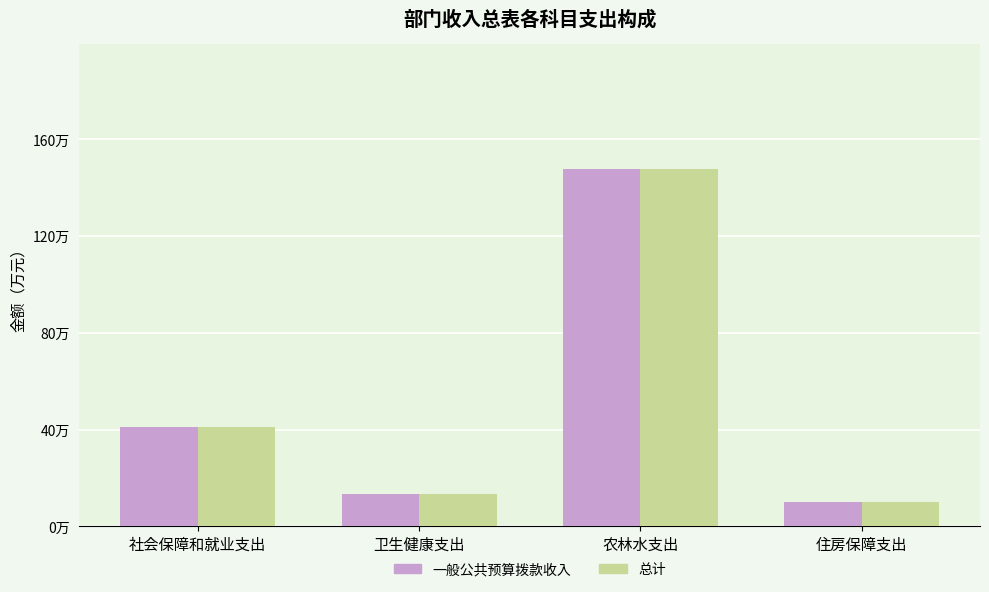

What are all the series names shown in the legend?

一般公共预算拨款收入, 总计